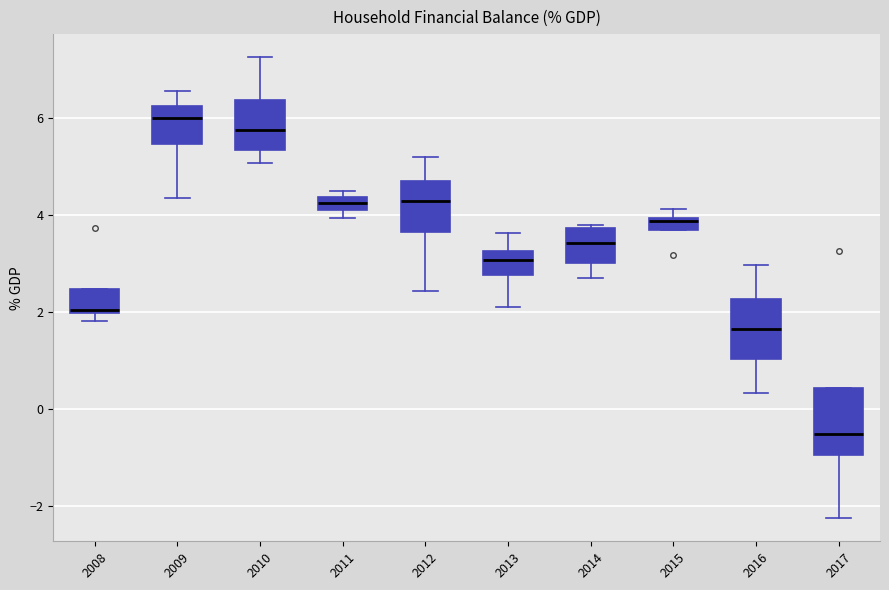

Where is the lower edge of the box at x = 2011 on the y-axis? The values are not printed on the chart, so give them approximately, as read against the axis.

4.2